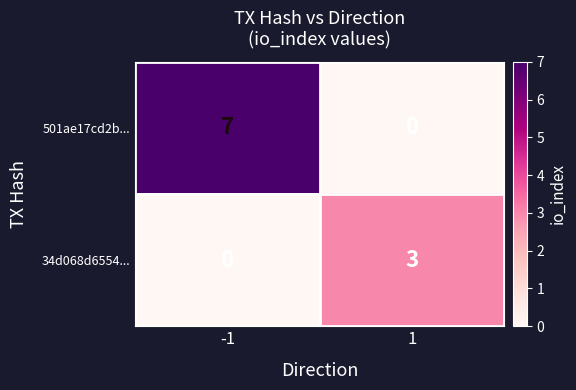

Reading left to right, what are all the values shown in this chart?

501ae17cd2b...: 7	0
34d068d6554...: 0	3